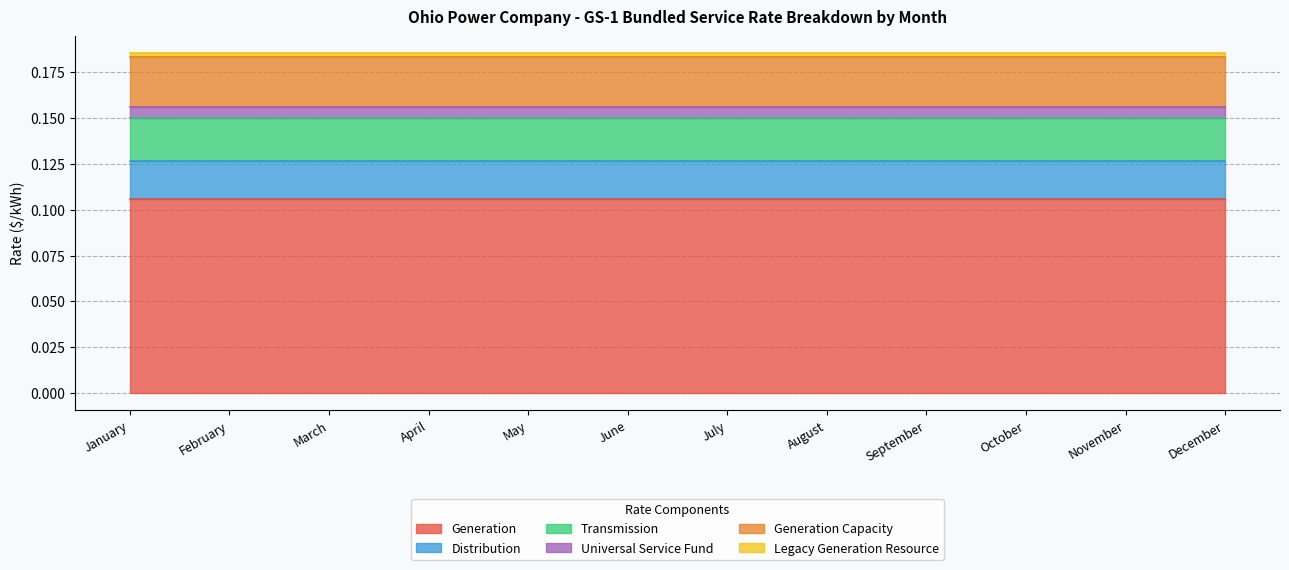

How many lines are shown in the chart?

6